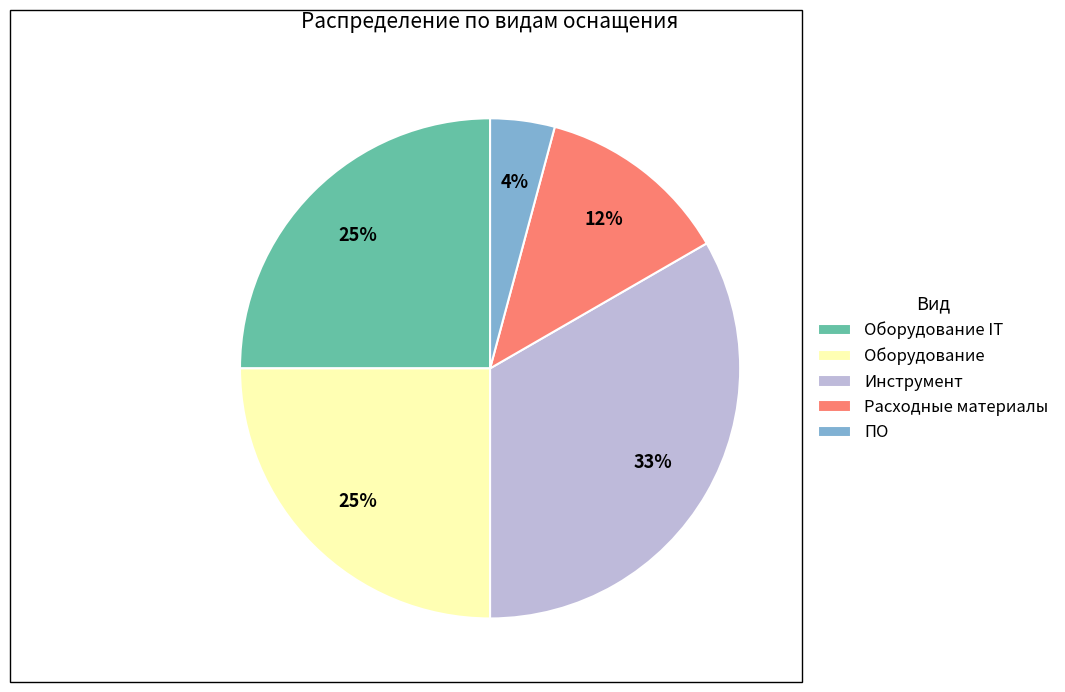

Is the sum of Оборудование IT and Инструмент greater than half?

Yes